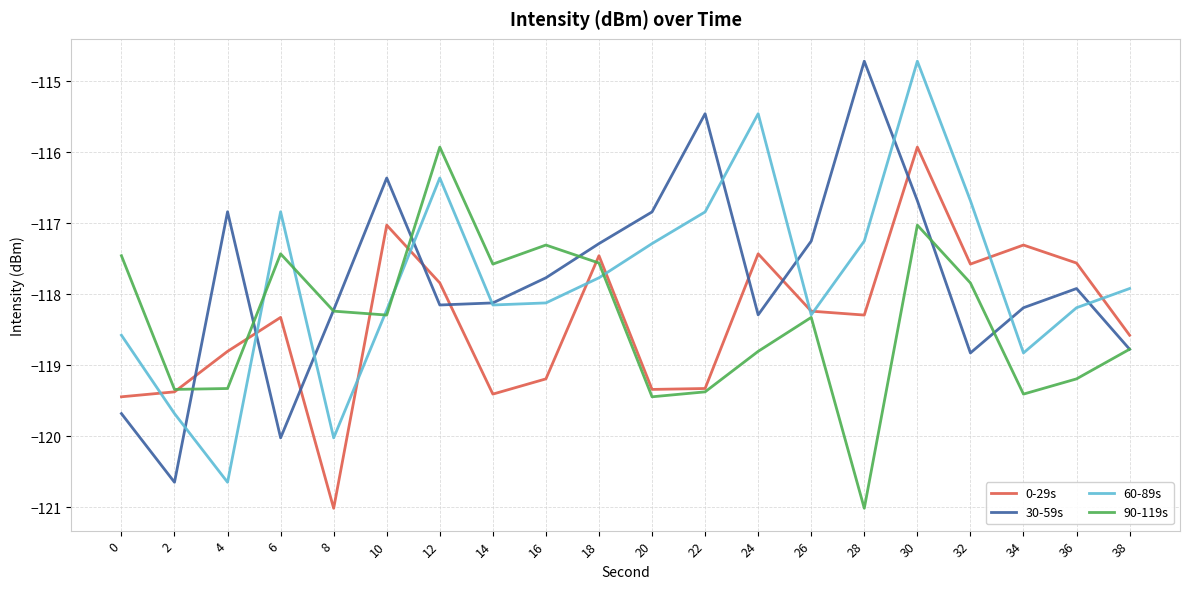

True or false: 0-29s has a value of -117.5 at 18.

True